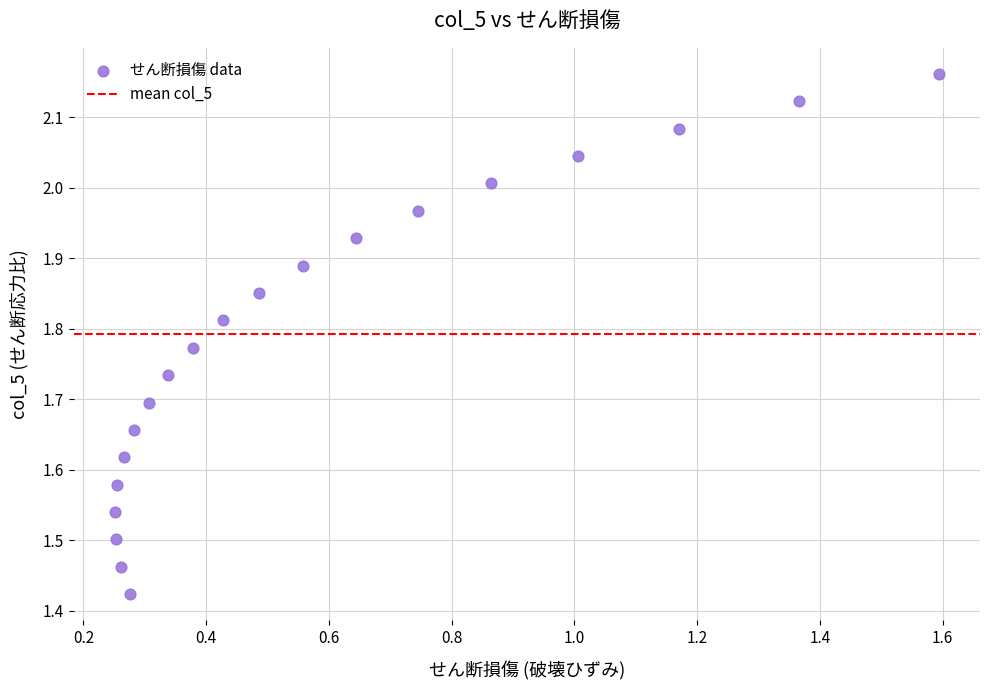

What is the range of X values (max minus min)?

1.3